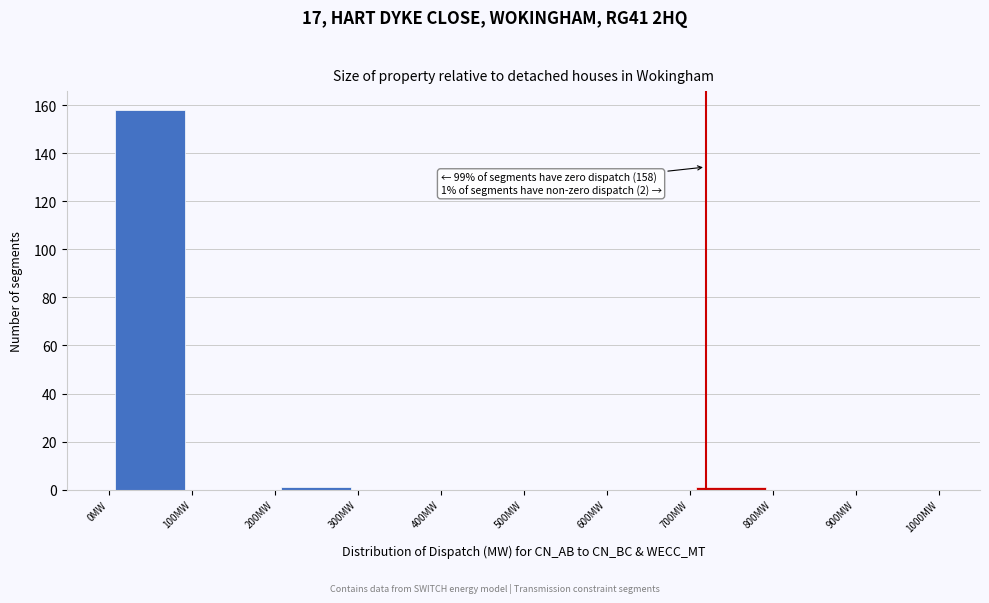

Which range on the x-axis has the tallest bar?

0 to 100